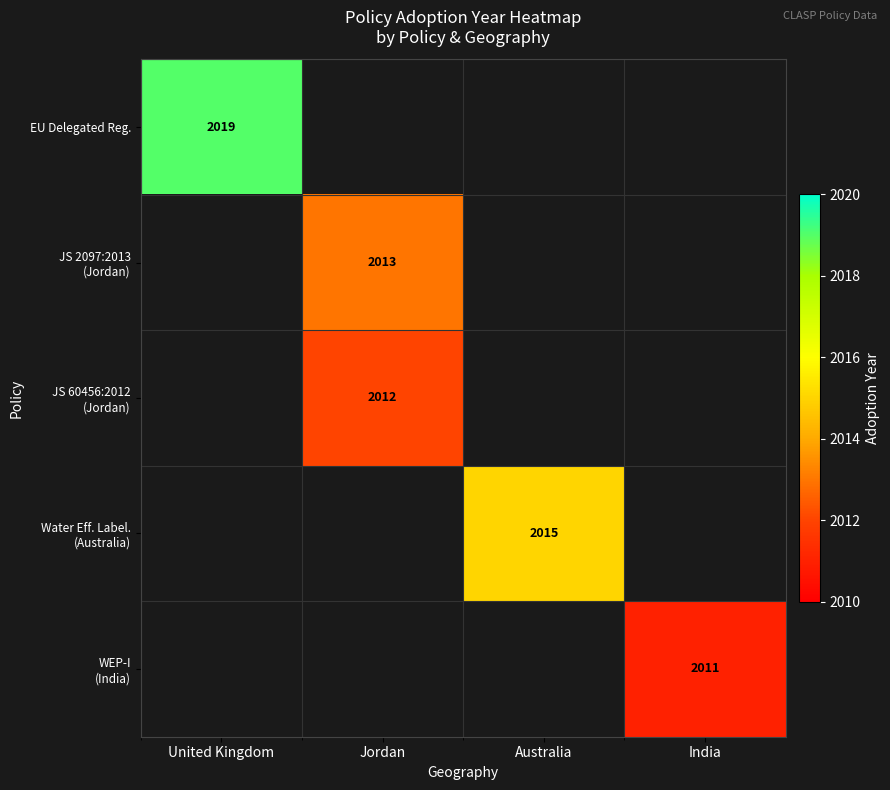

What is the greatest value displayed?

2019.0